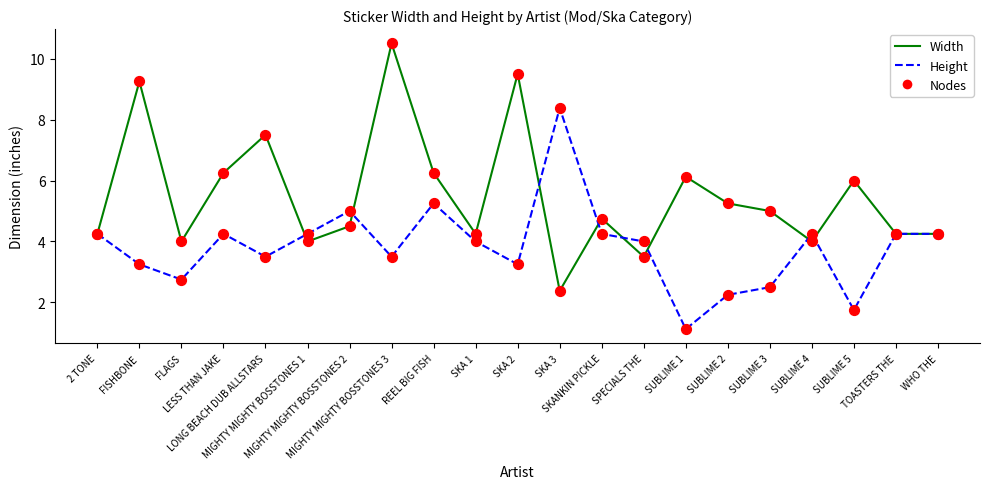

List the series in order of their peak value, highest first.

Width, Height